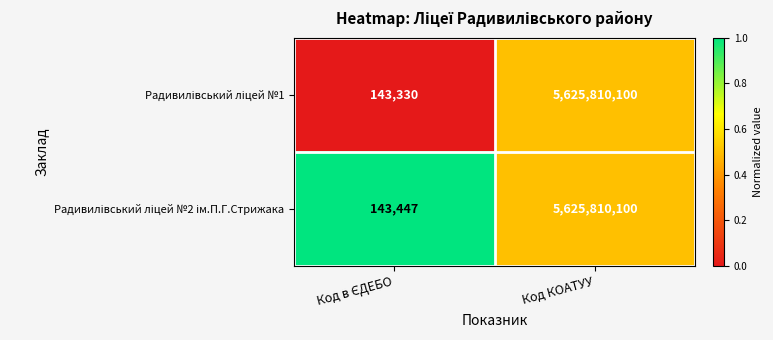

Count the number of categories in the chart.

2